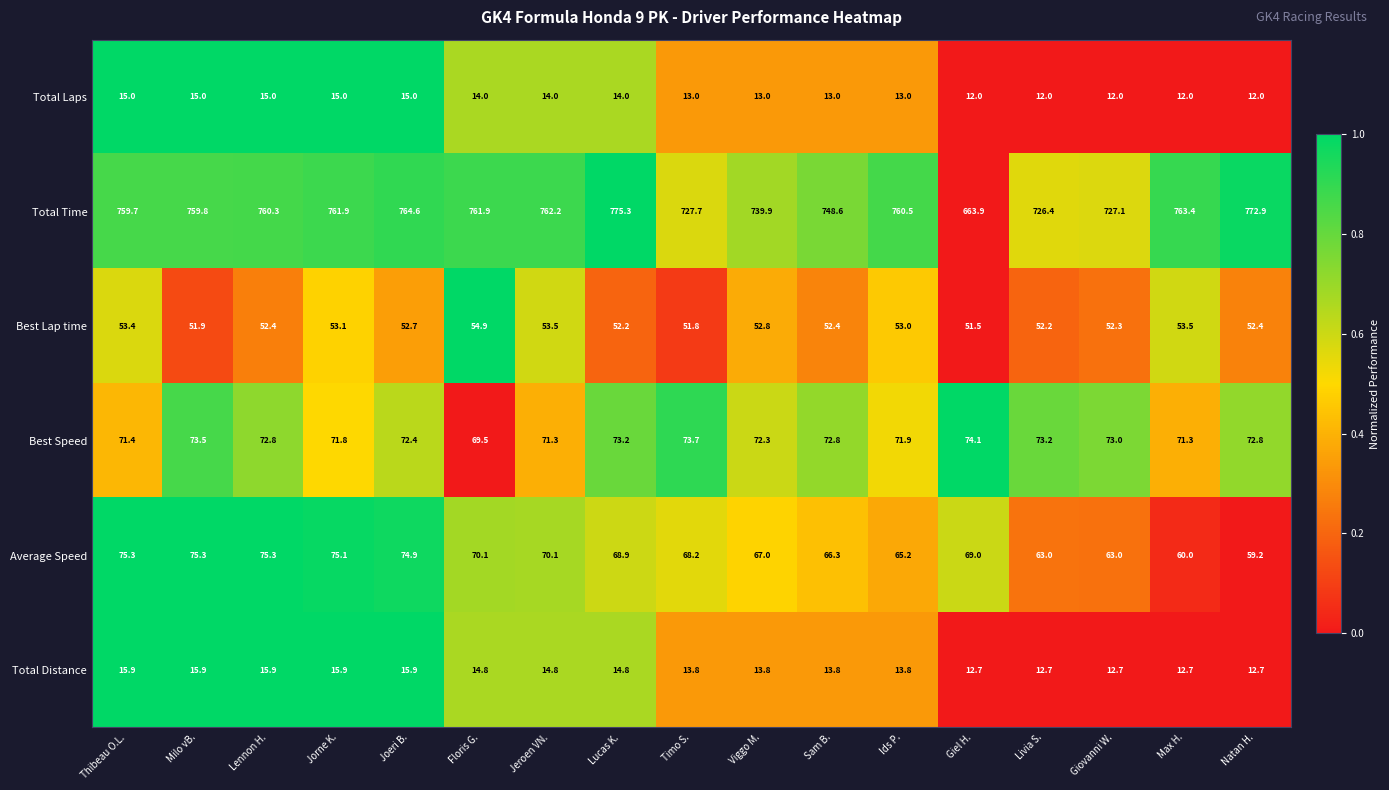

What is the difference between the maximum and second lowest values in the Best Speed series?

2.8